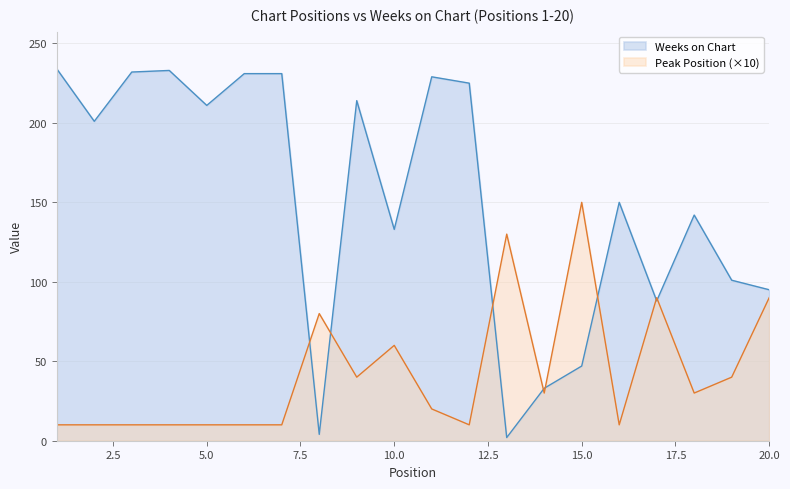

Rank the series at 19 from lowest to highest value.

Peak Position, Weeks on Chart